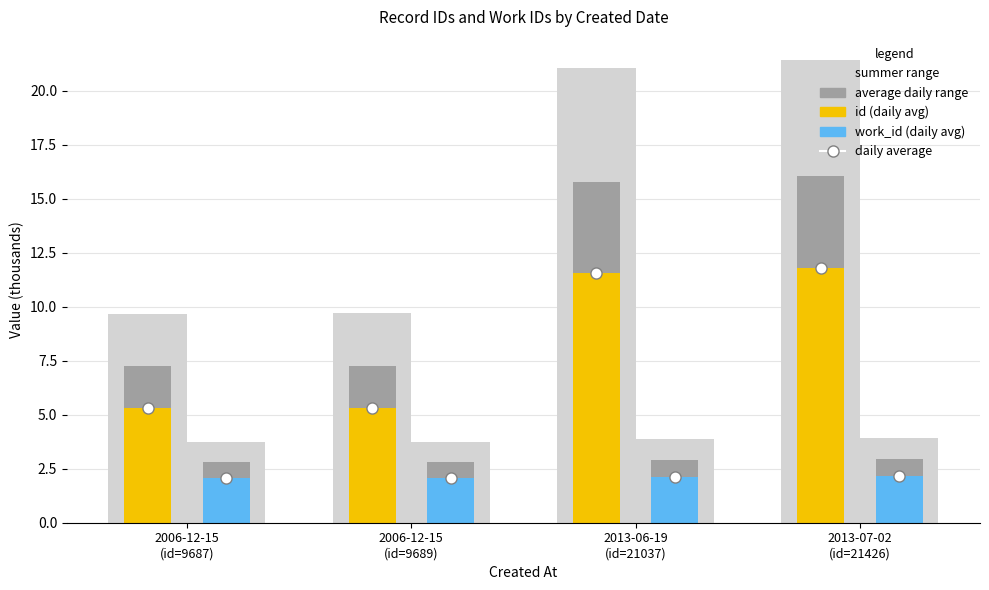

Which series has the largest range (max minus min)?

id